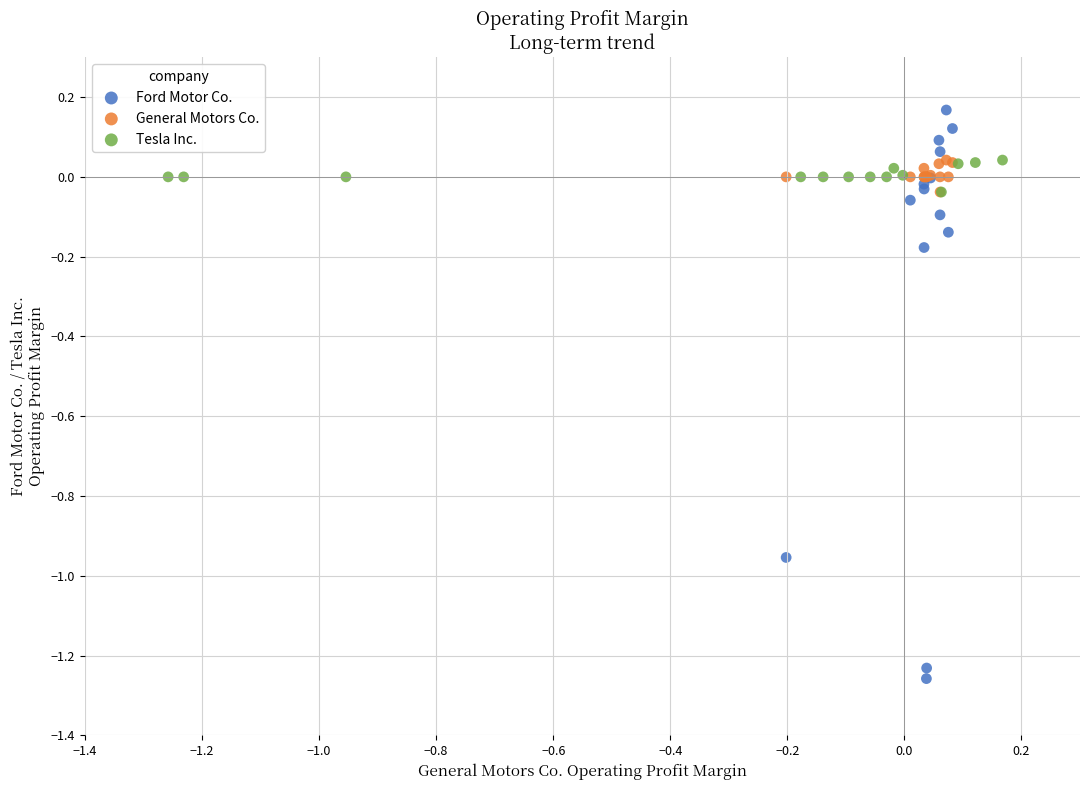

Which series has the widest spread of Y values?

Ford Motor Co.